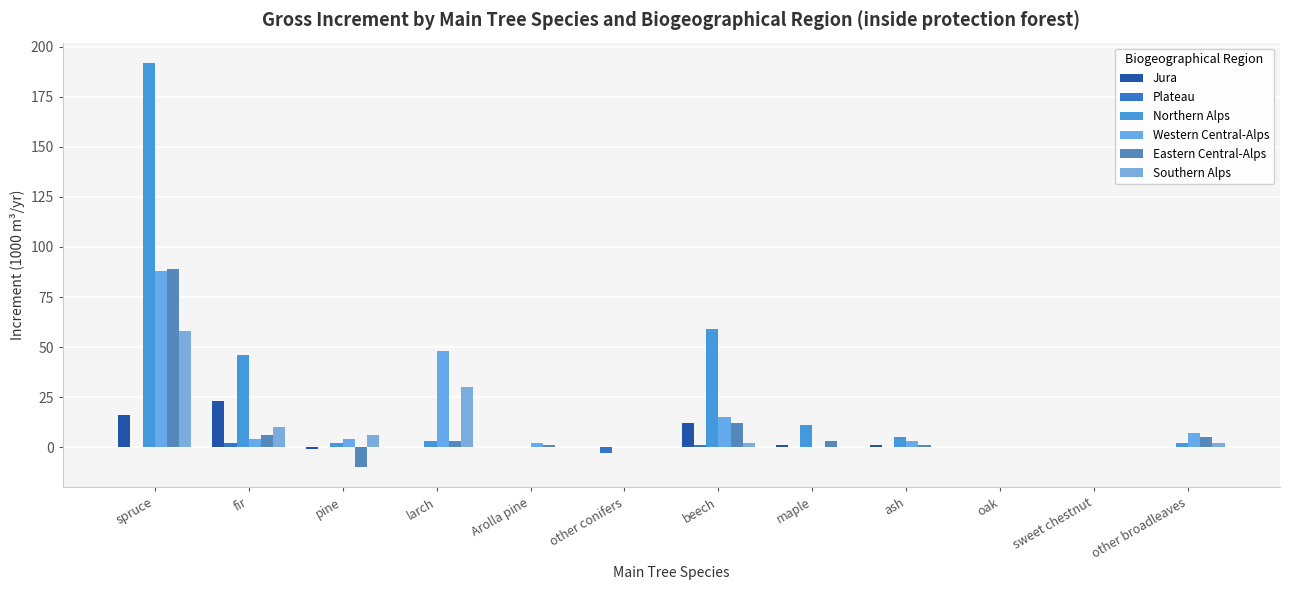

How many groups of bars are there?

12